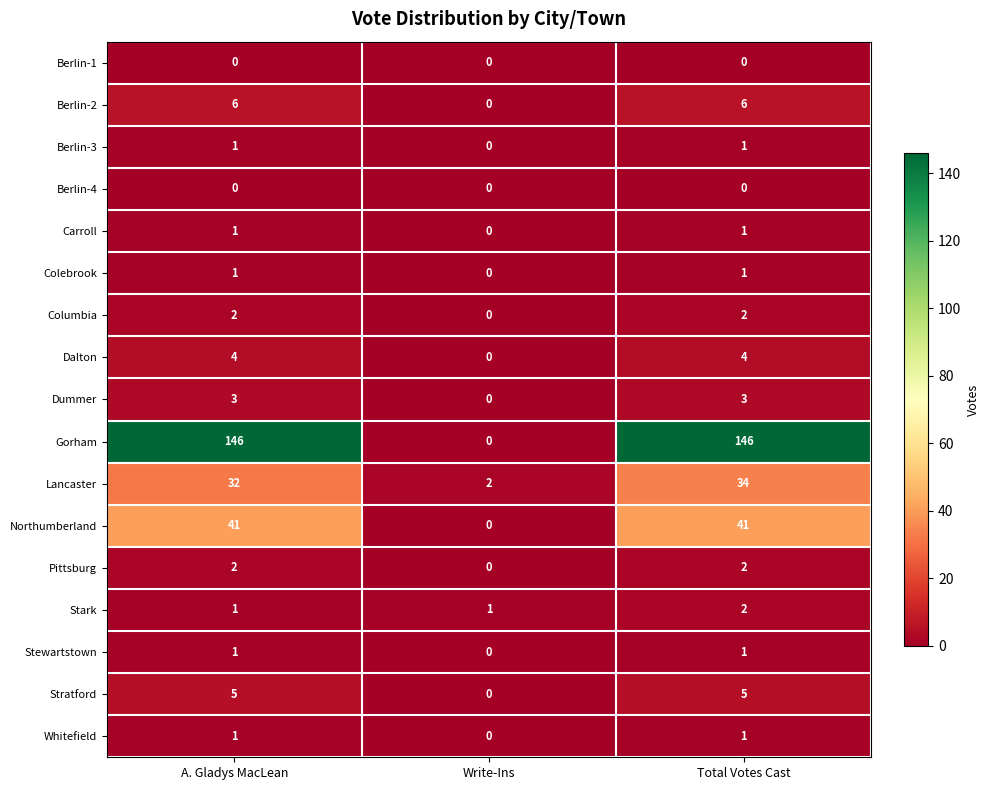

At which category is the sum across all series the highest?

Total Votes Cast